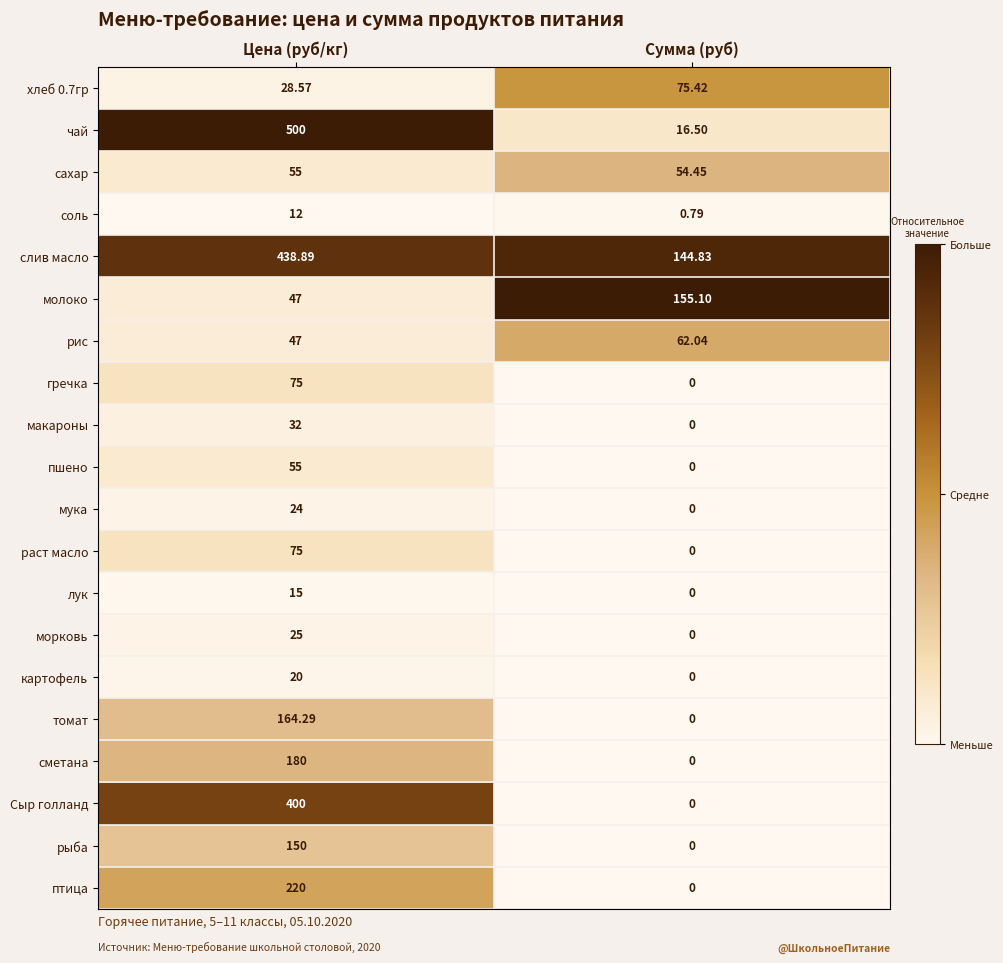

Rank the categories by птица value from highest to lowest.

Цена (руб/кг), Сумма (руб)